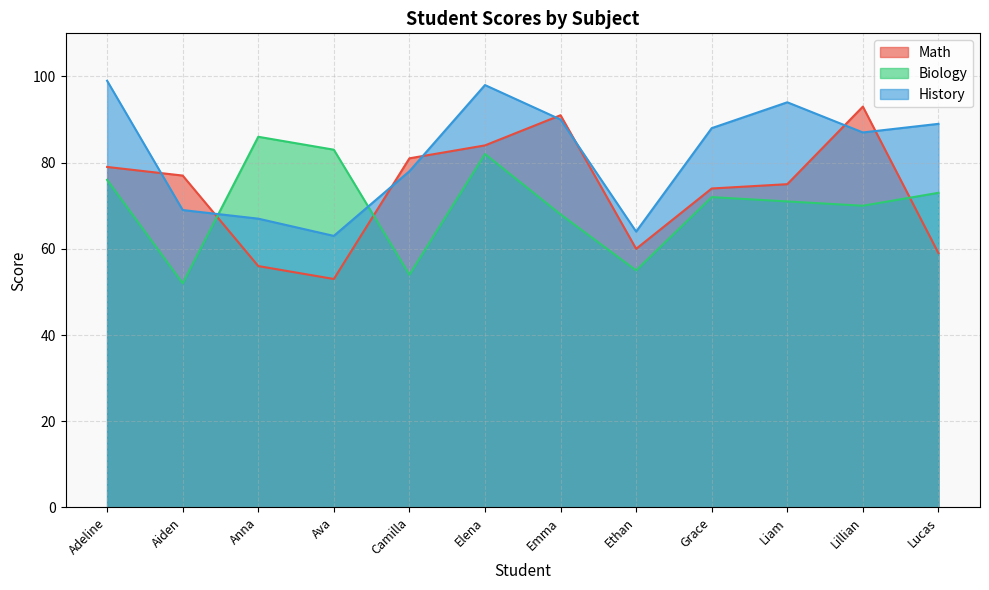

Does the chart have visible grid lines?

Yes